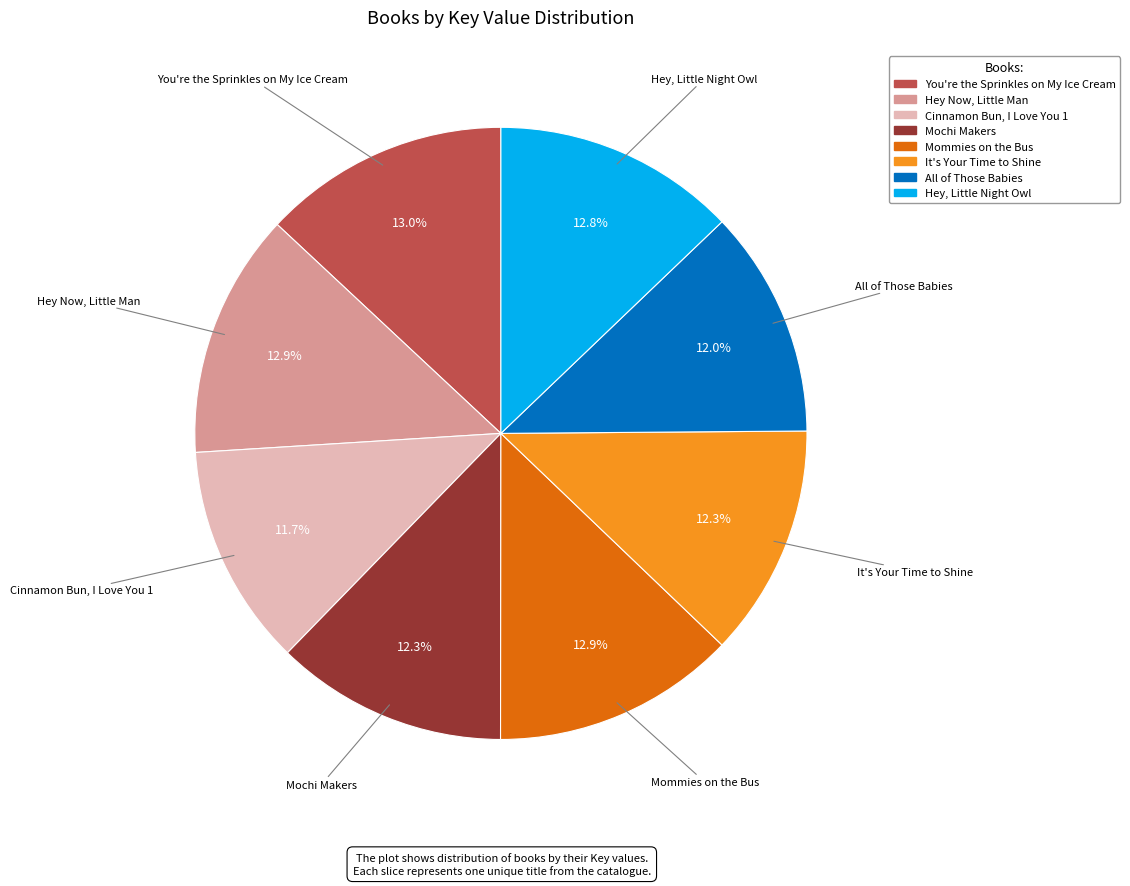

Does You're the Sprinkles on My Ice Cream represent more than half of the total?

No